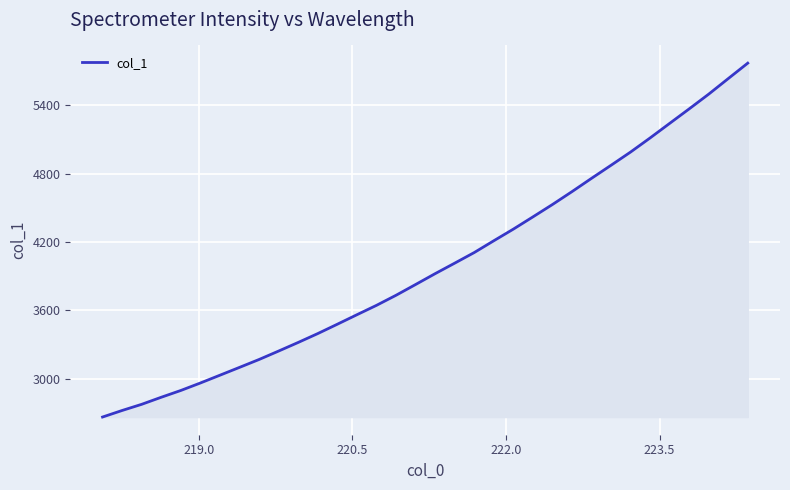

What is the smallest value displayed?

2662.1